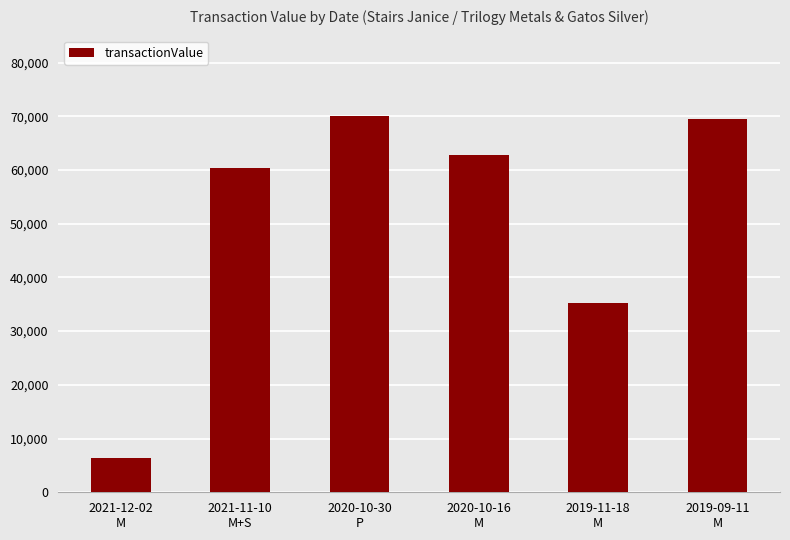

What is the average value?

50707